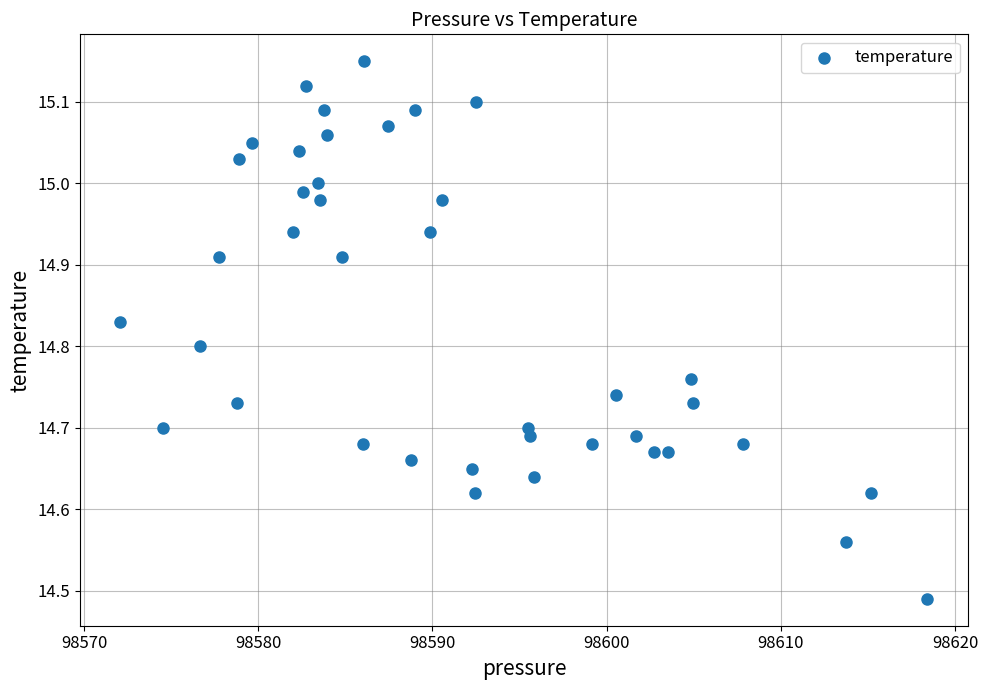

What is the range of X values (max minus min)?

46.3